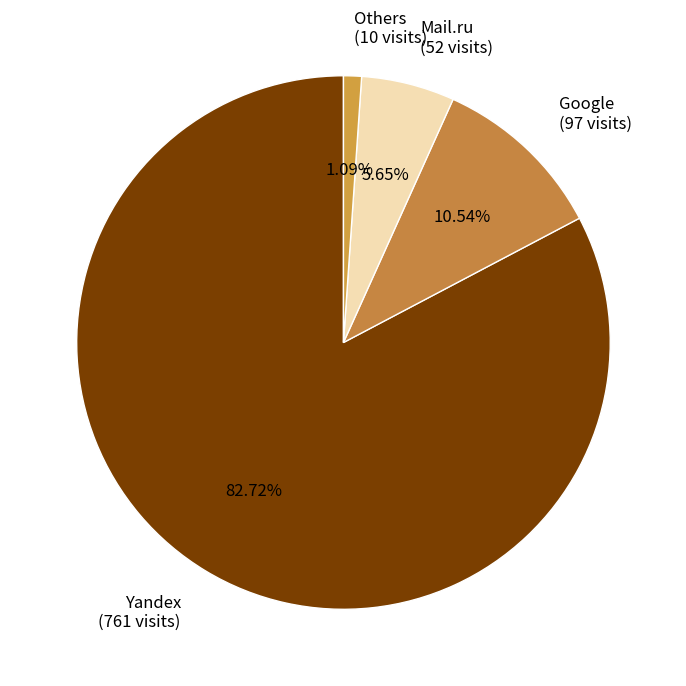

Between Google (97 visits) and Yandex (761 visits), which is larger?

Yandex (761 visits)